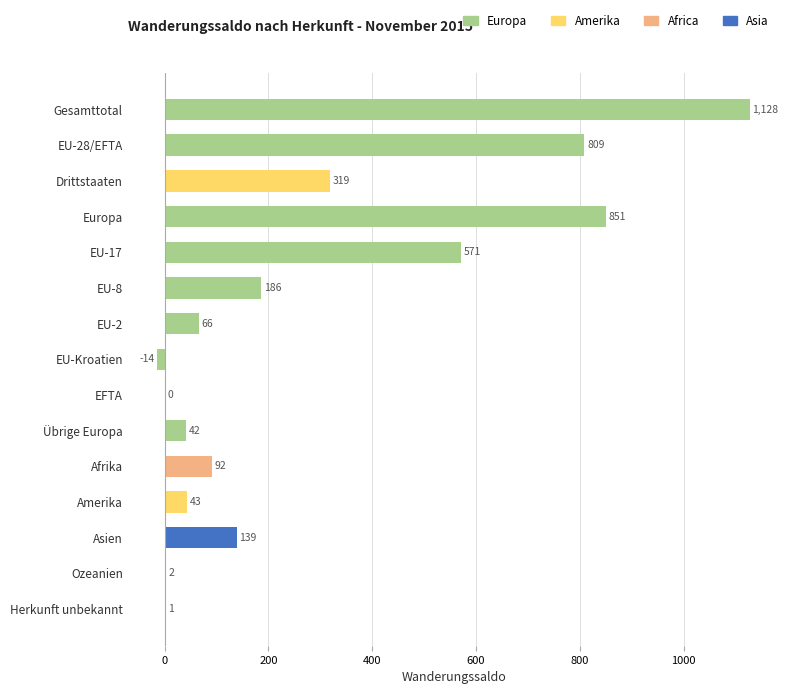

Between Amerika and Gesamttotal, which is larger?

Gesamttotal